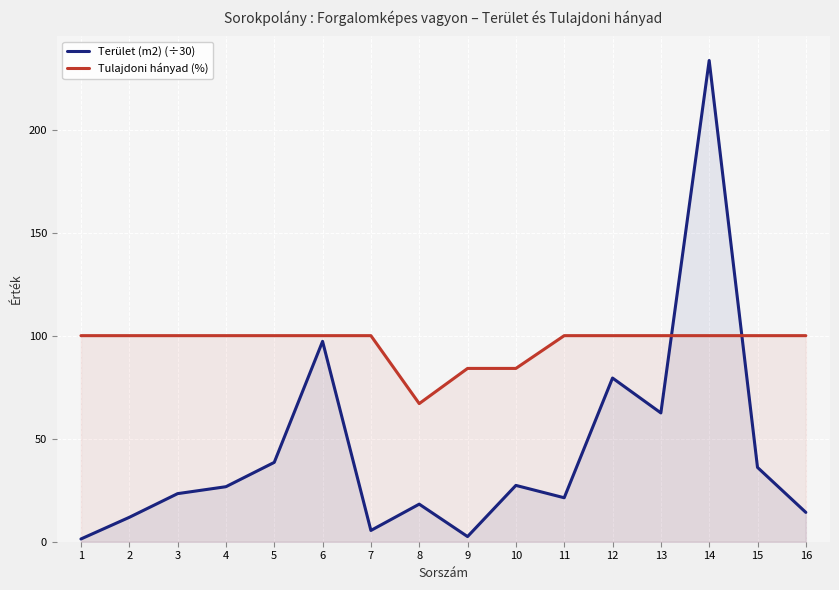

What is the value of the Tulajdoni hányad (%) point at the 14th from the left?

100.0